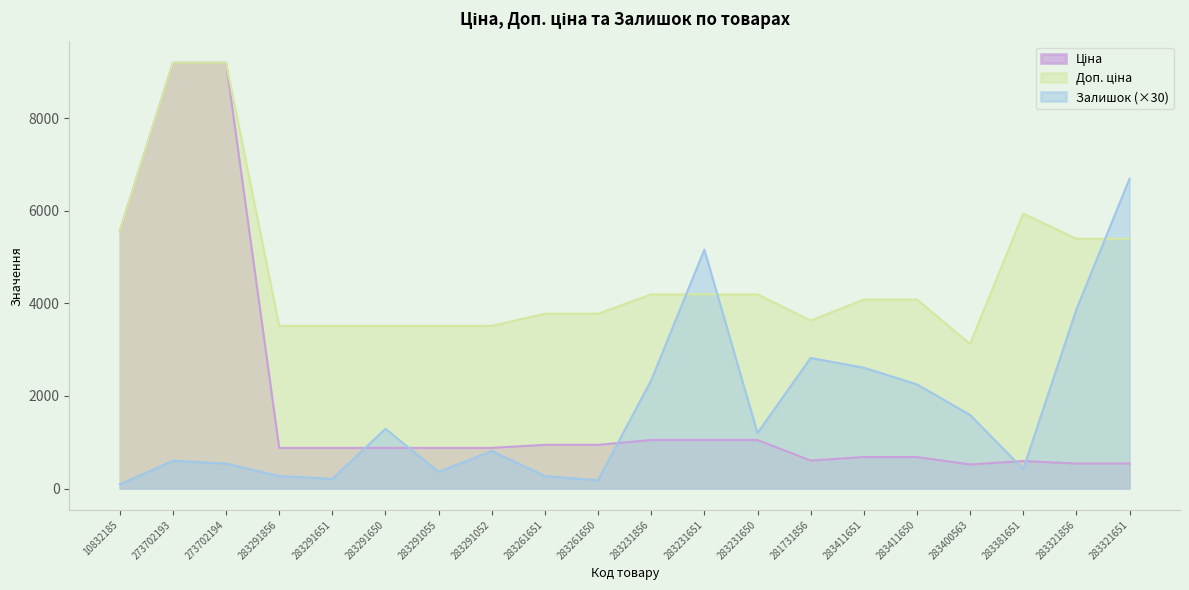

Is it true that Доп. ціна equals 1929.6 at 283400563?

False